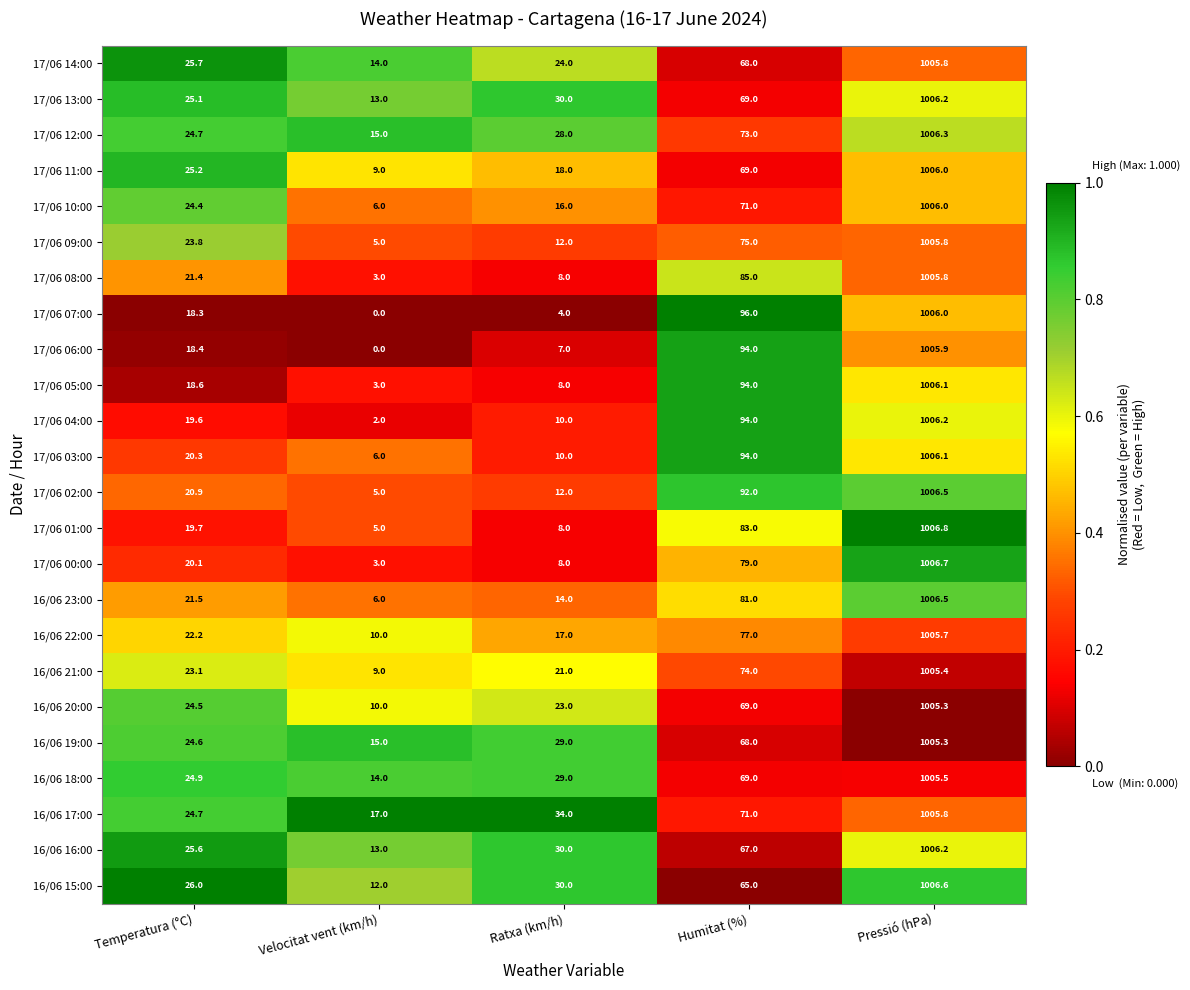

At which label does 17/06 10:00 first exceed 24?

Temperatura (°C)